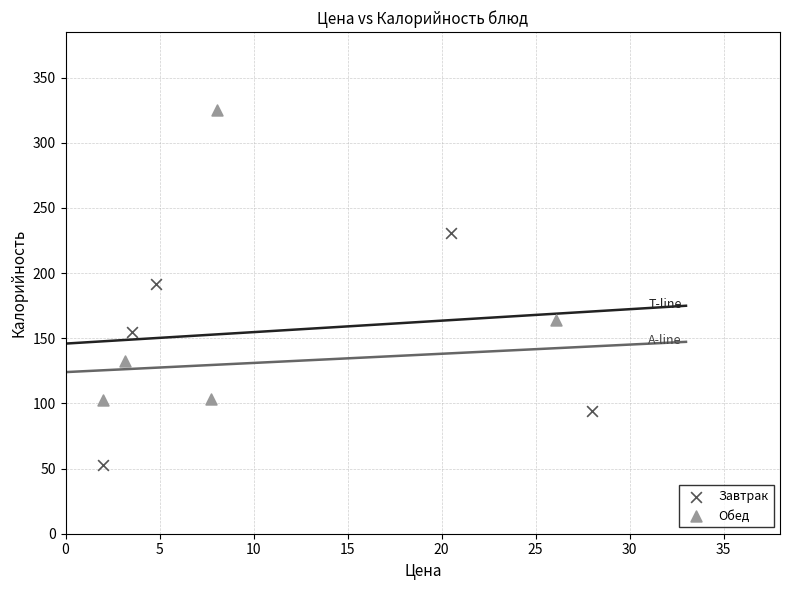

Which series contains the highest Y value?

Обед